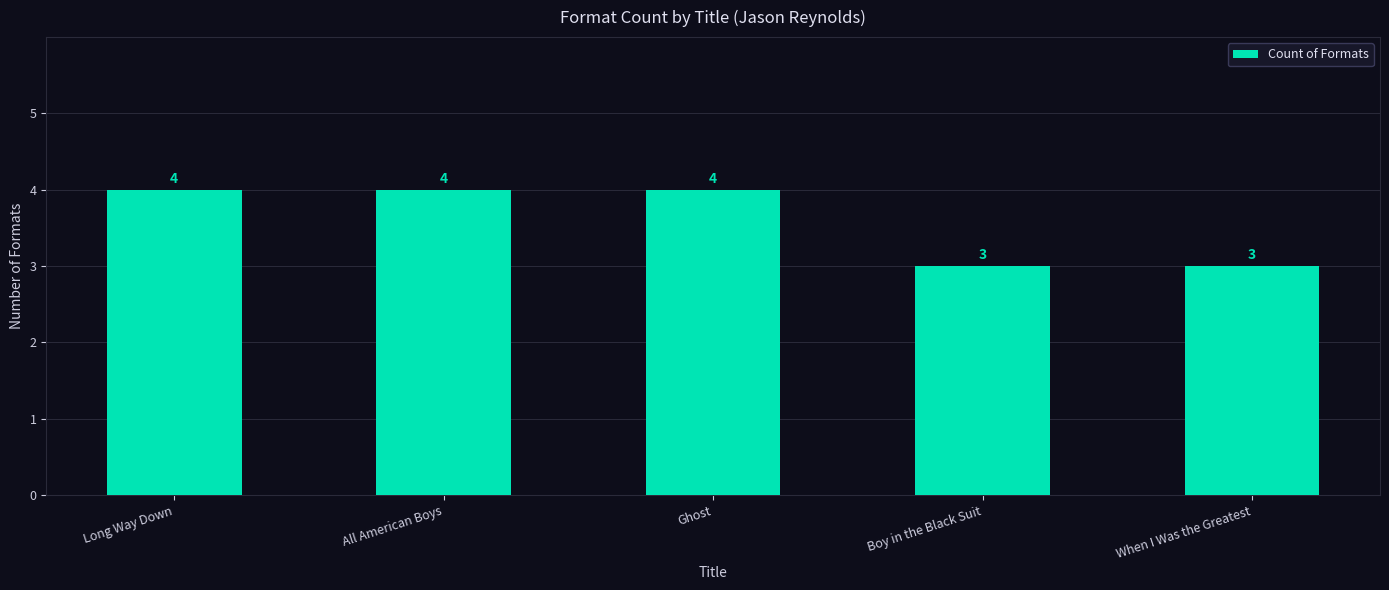

What is the difference between the values at Boy in the Black Suit and Long Way Down?

1